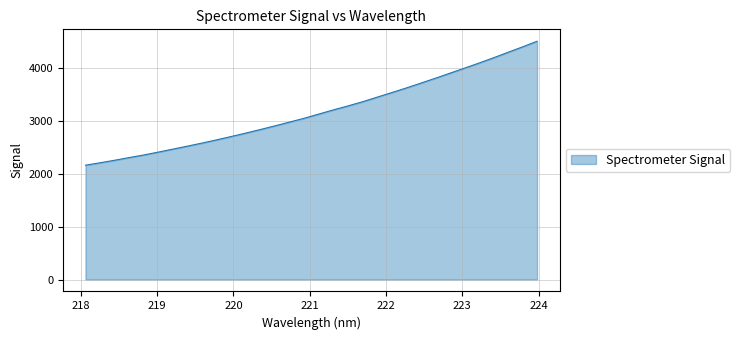

What is the difference between the maximum and minimum values?

2345.0